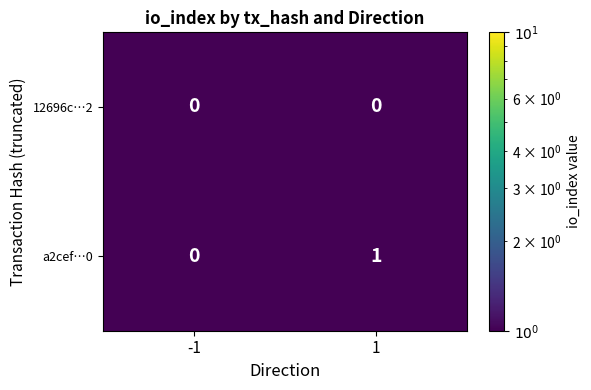

At 1, list the series in order from smallest to largest.

12696c…2, a2cef…0